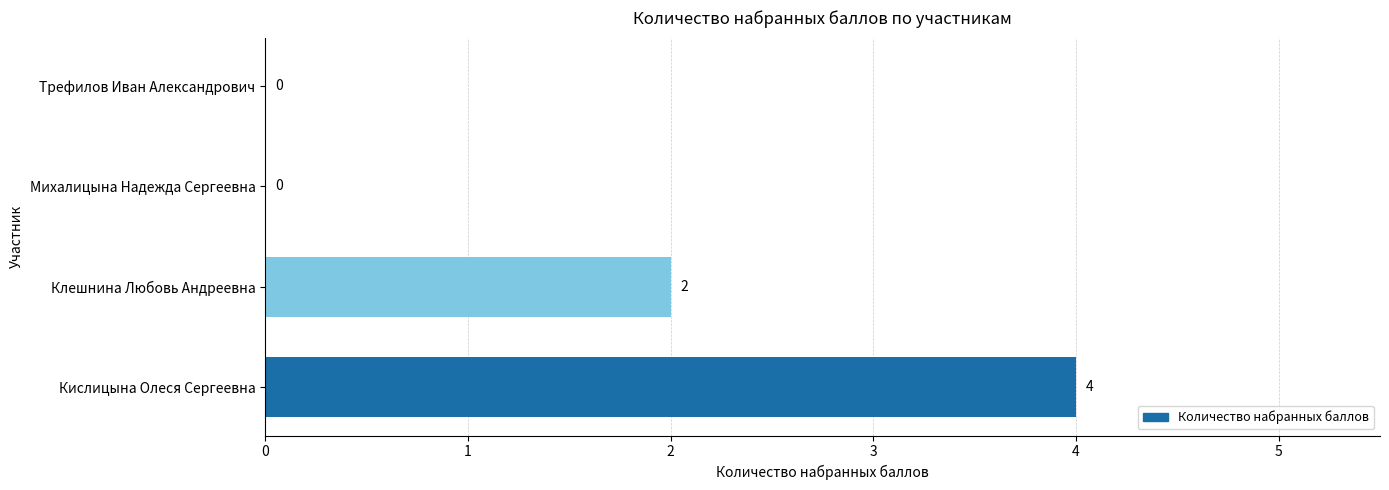

How many series are shown in this chart?

1